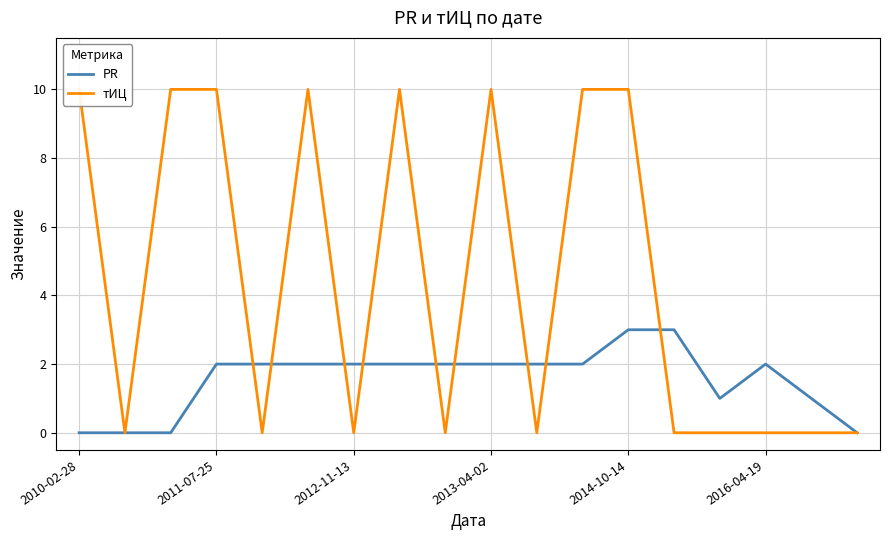

What is the sum of all PR values?

28